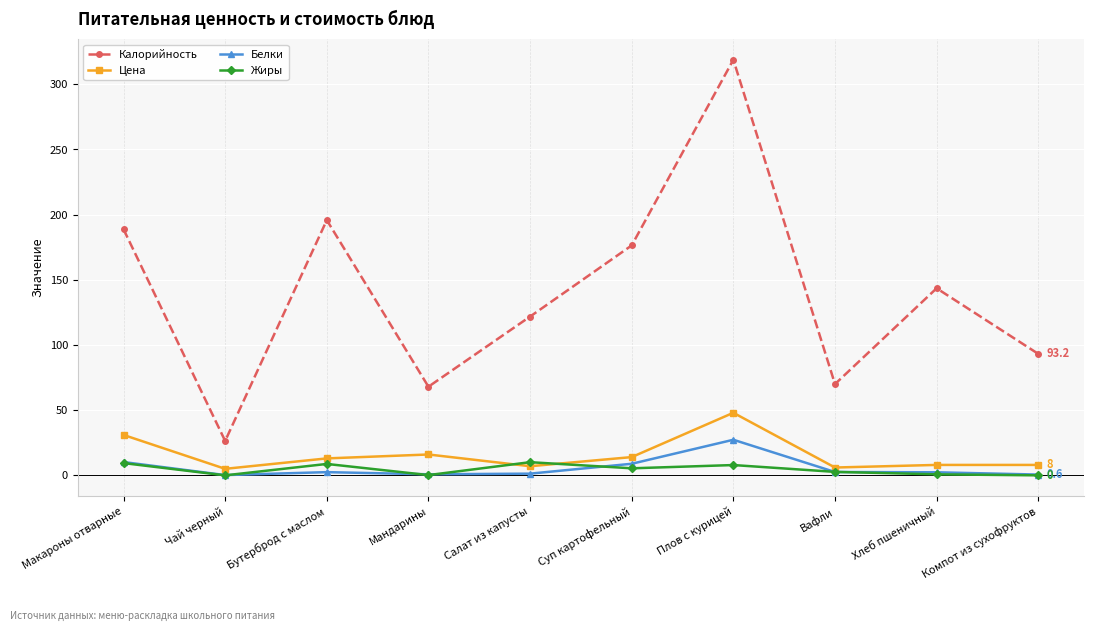

What is the maximum value shown in the chart?

318.8